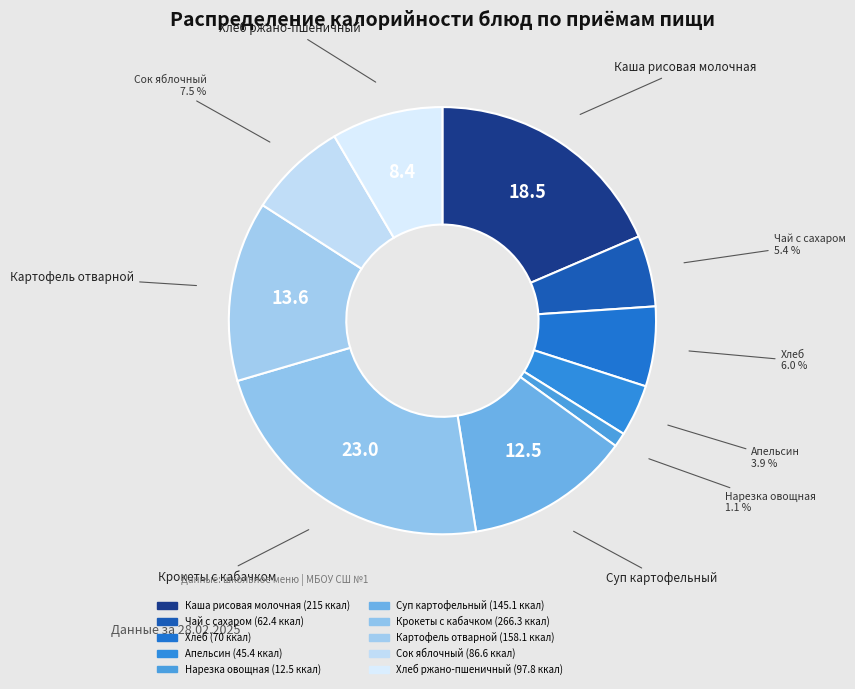

Count the number of slices in the pie.

10